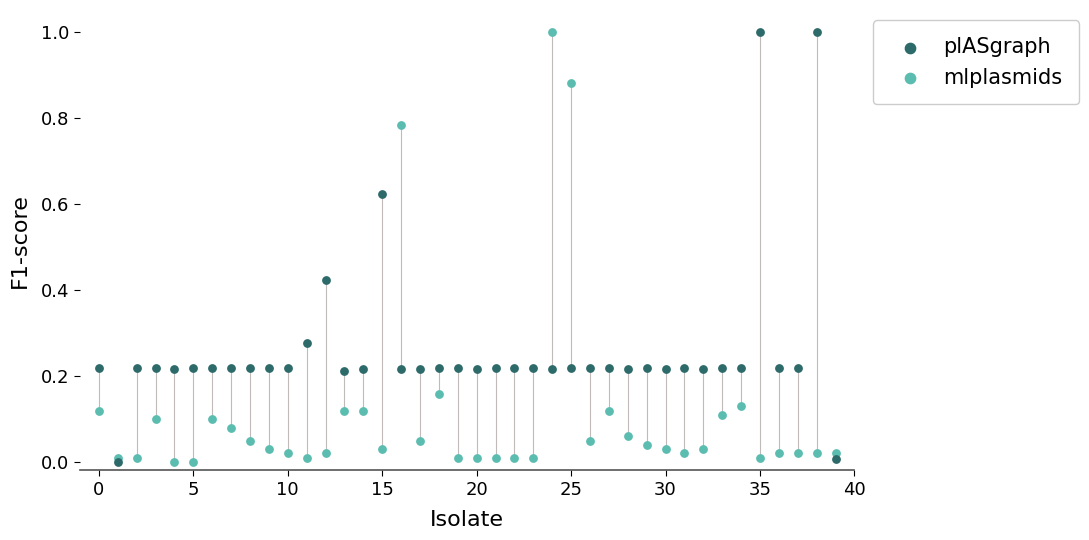

What are all the series names shown in the legend?

plASgraph, mlplasmids